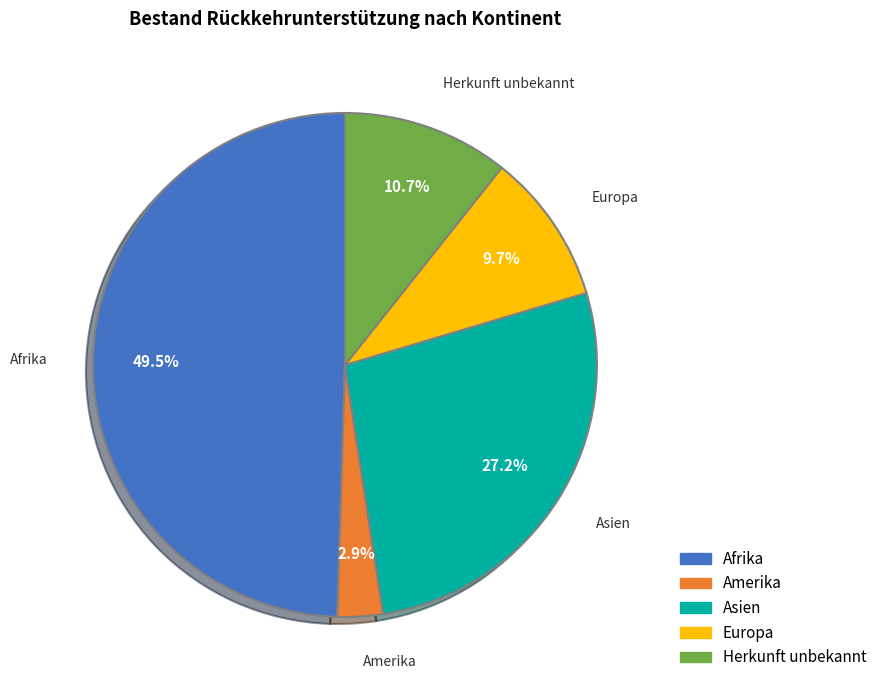

Is there a majority slice in this chart?

No